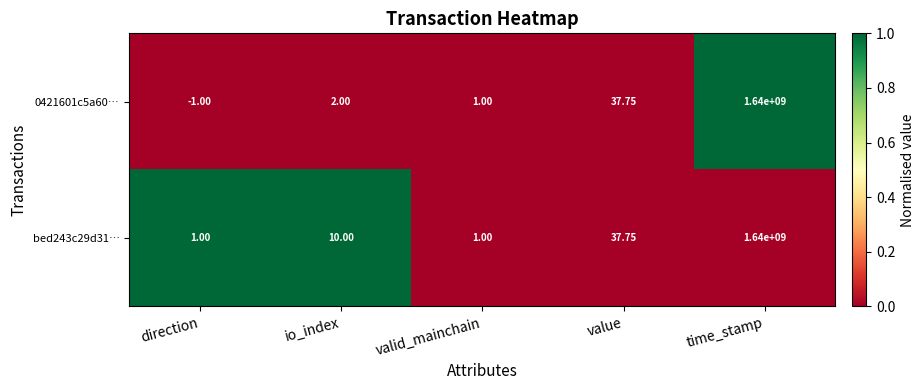

List the labels in order of 0421601c5a60… value, largest first.

time_stamp, value, io_index, valid_mainchain, direction